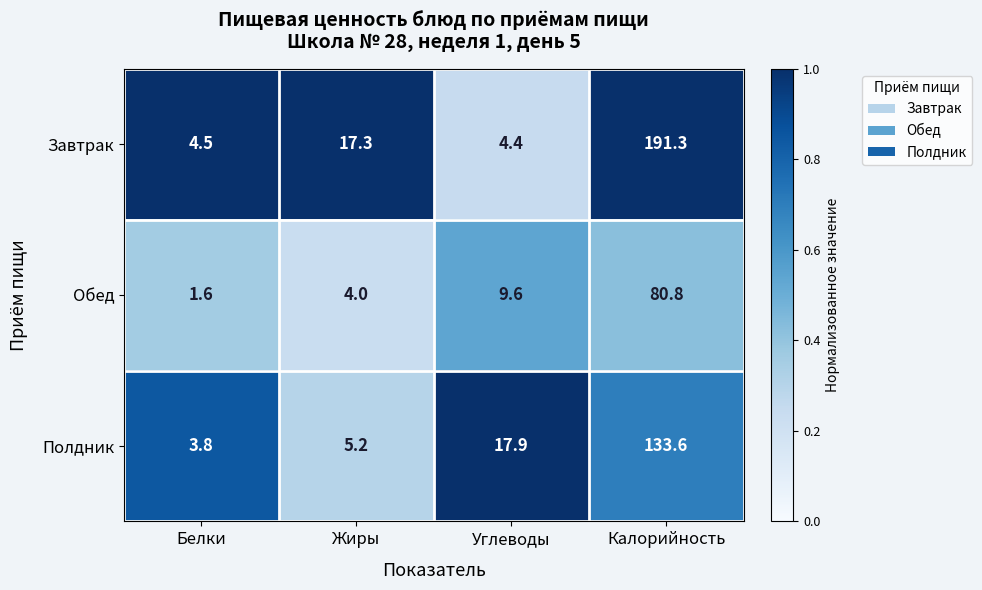

Rank the series at Жиры from highest to lowest value.

Завтрак, Полдник, Обед